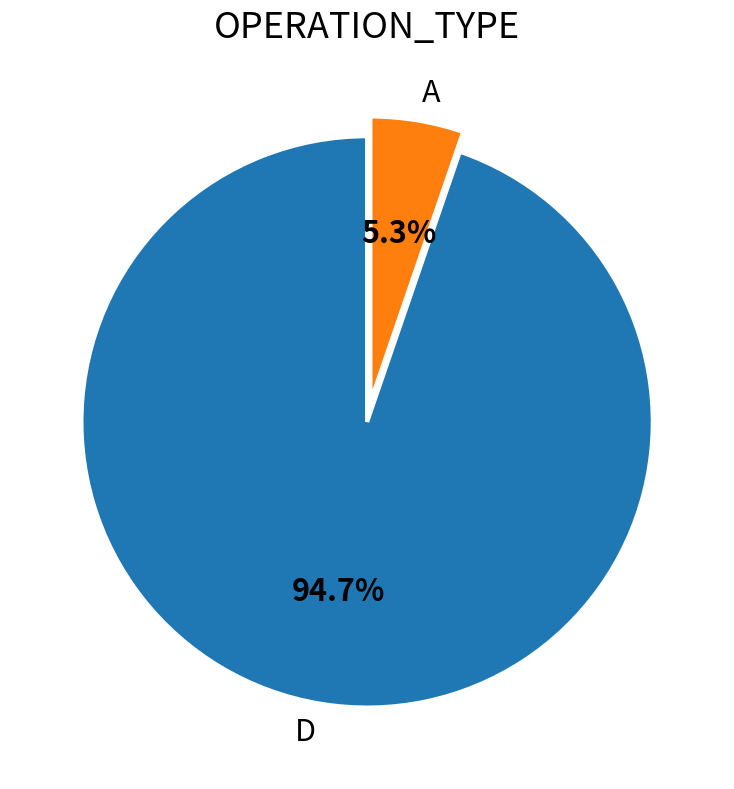

Is there a majority slice in this chart?

Yes